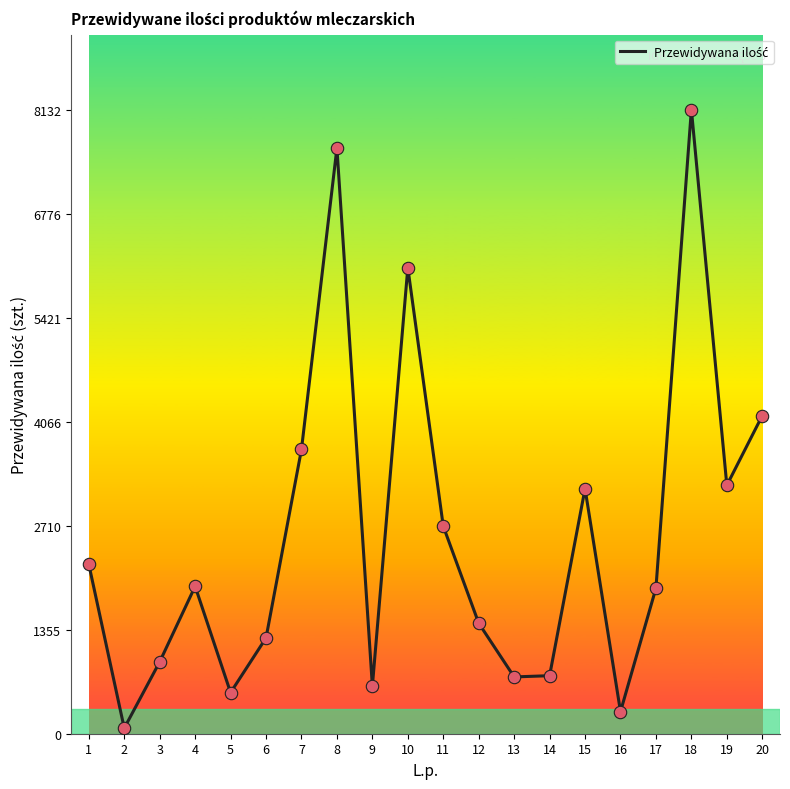

What is the ratio of the value at 4 to the value at 1?

0.9